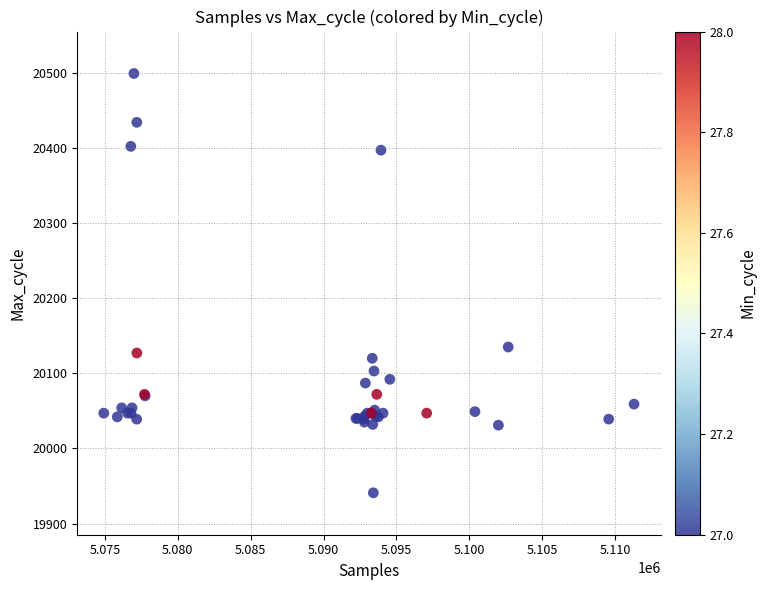

What Y value in the scatter plot is closest to 20220?

20135